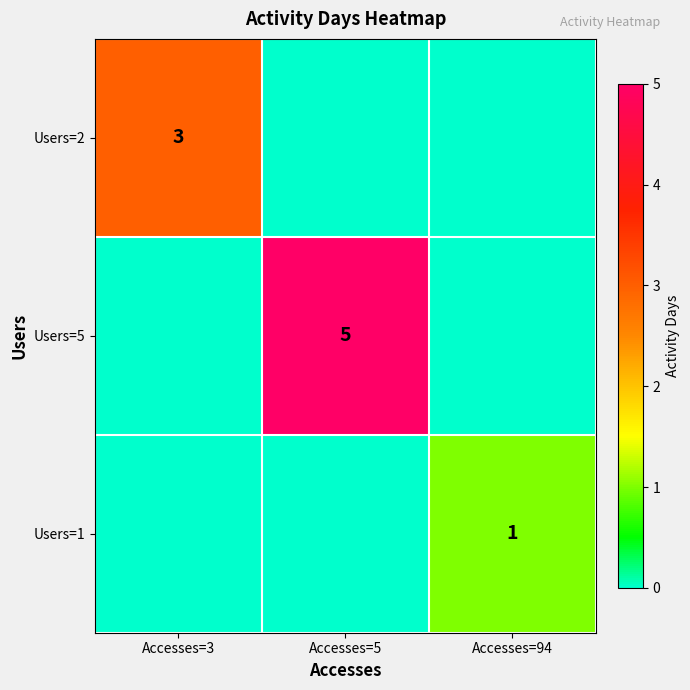

What is the total value across all series at Accesses=3?

3